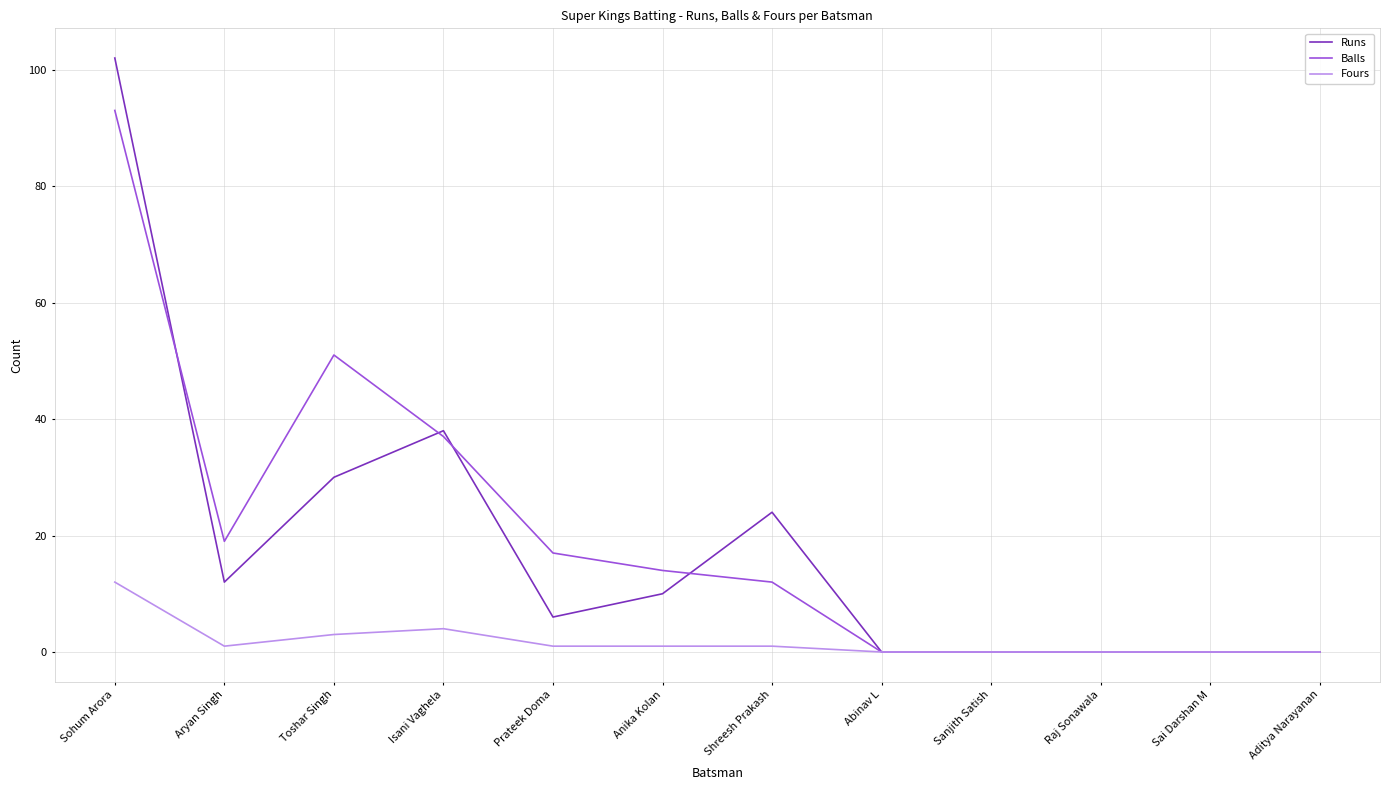

At which category is the sum across all series the highest?

Sohum Arora